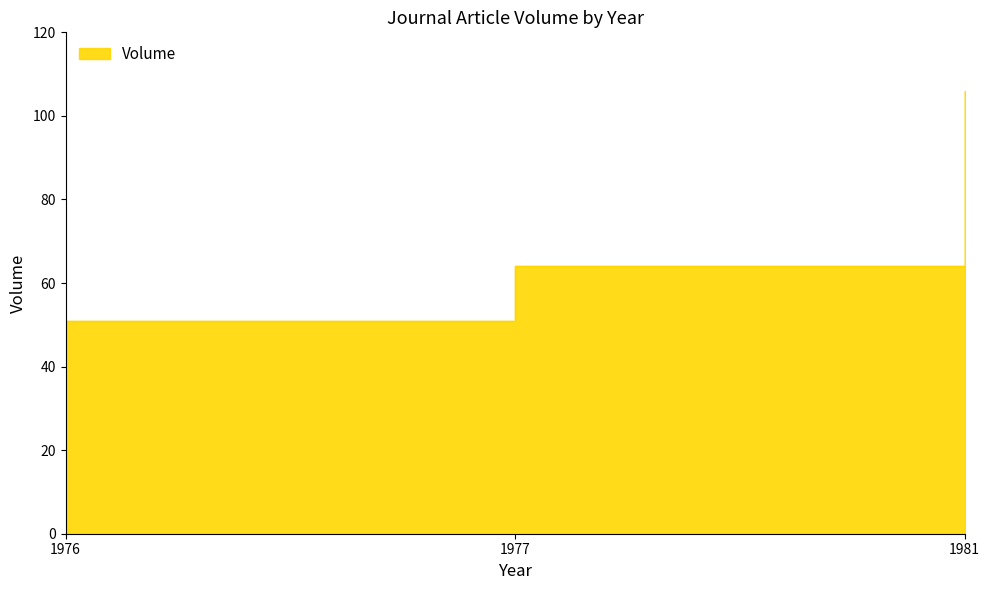

Between 1981 and 1977, which is larger?

1981